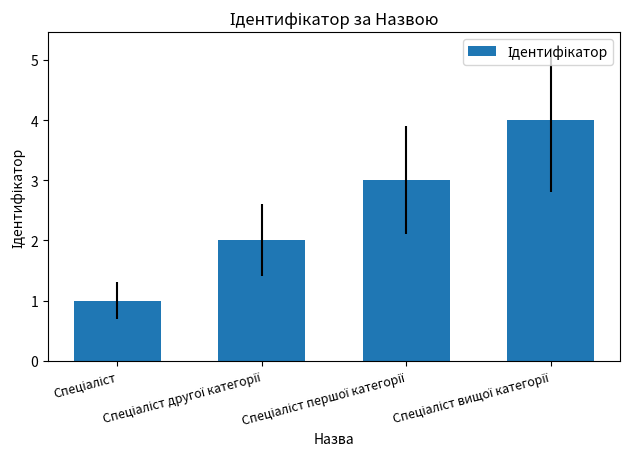

What is the maximum value shown in the chart?

4